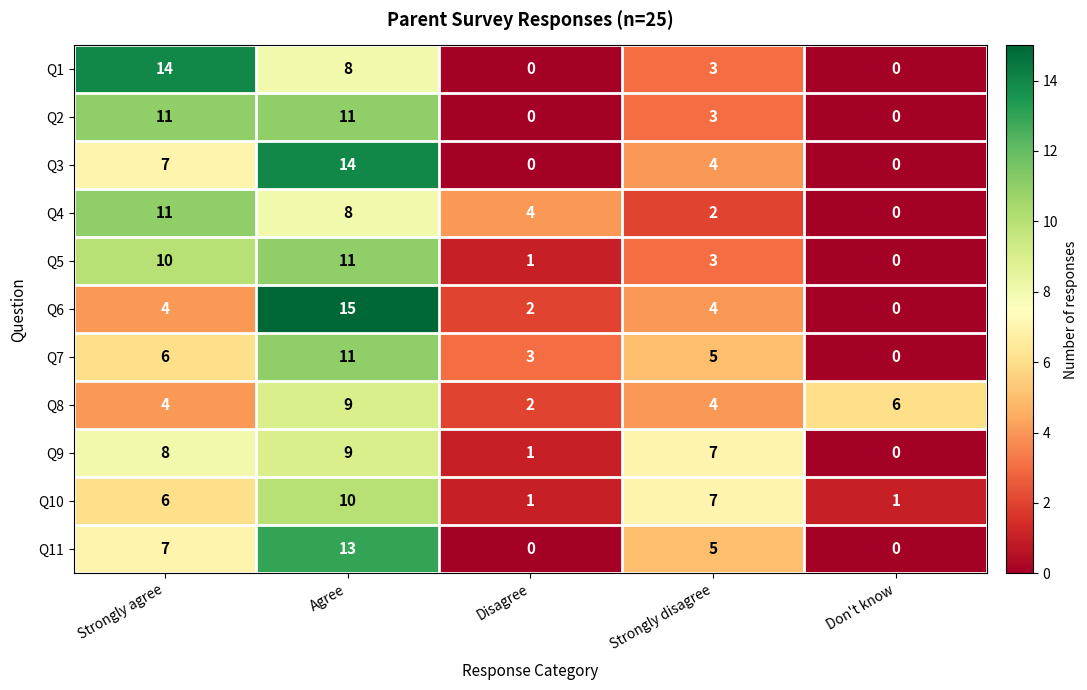

What is the sum of the Q10 values at Disagree and Agree?

11